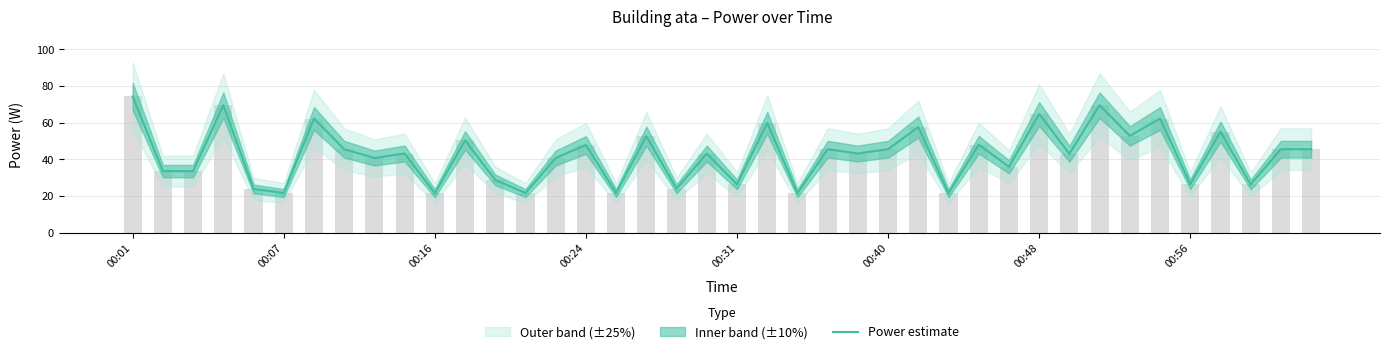

Which has a higher value, 15 or 38?

15